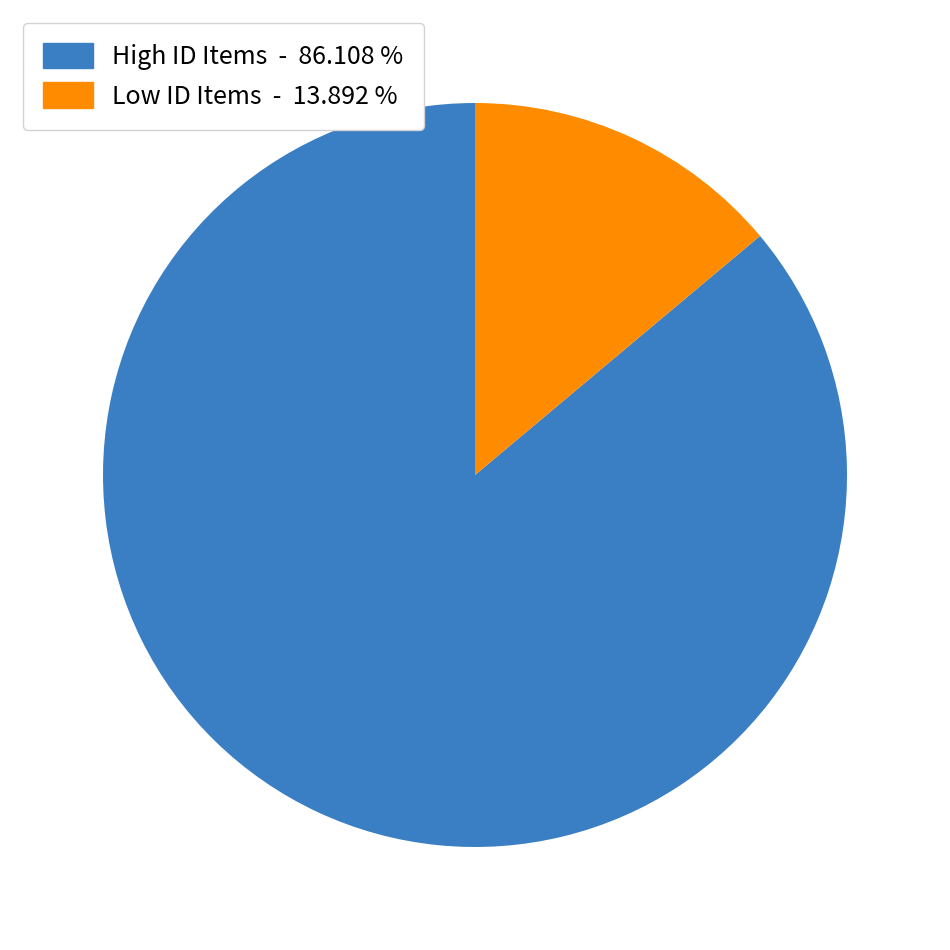

Rank the categories by value from highest to lowest.

High ID Items - 86.108 %, Low ID Items - 13.892 %